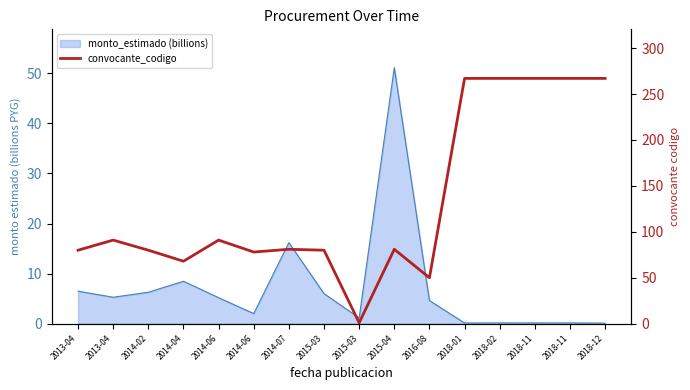

What is the ratio of the value at 2018-02 to the value at 2018-01?

1.0